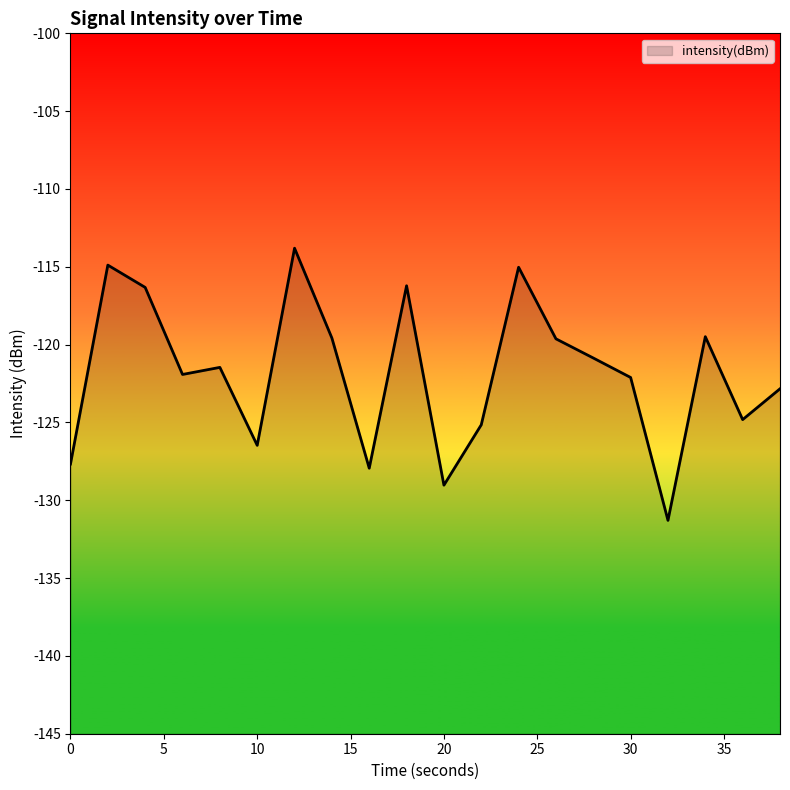

Is it true that the value at 26 is -62.9?

False